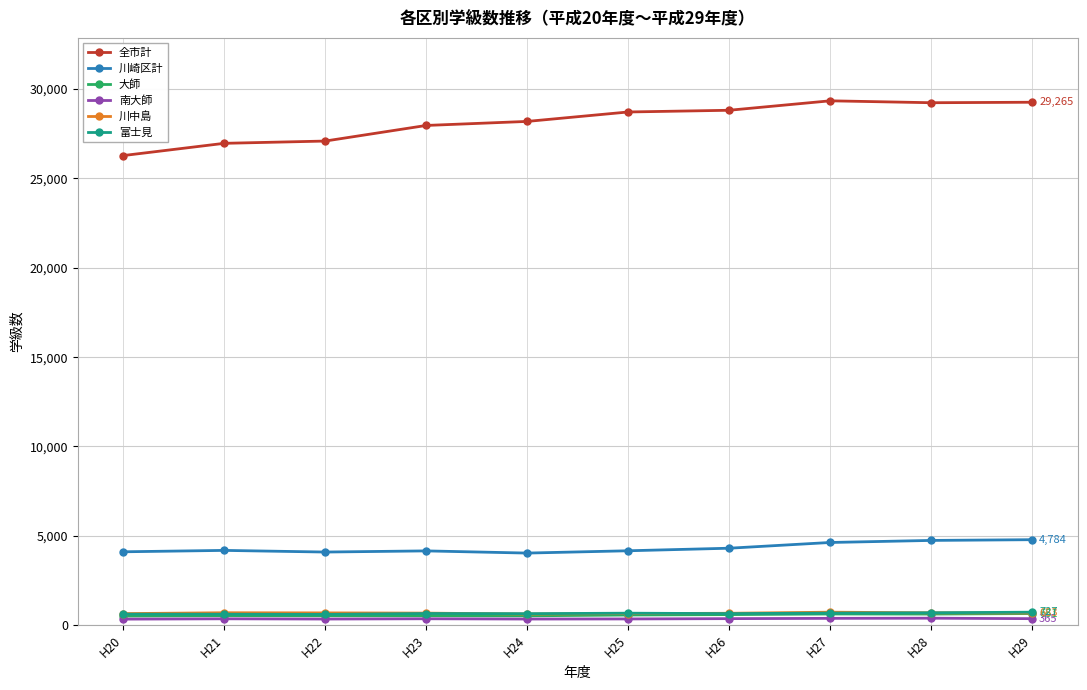

What is the maximum value shown in the chart?

29345